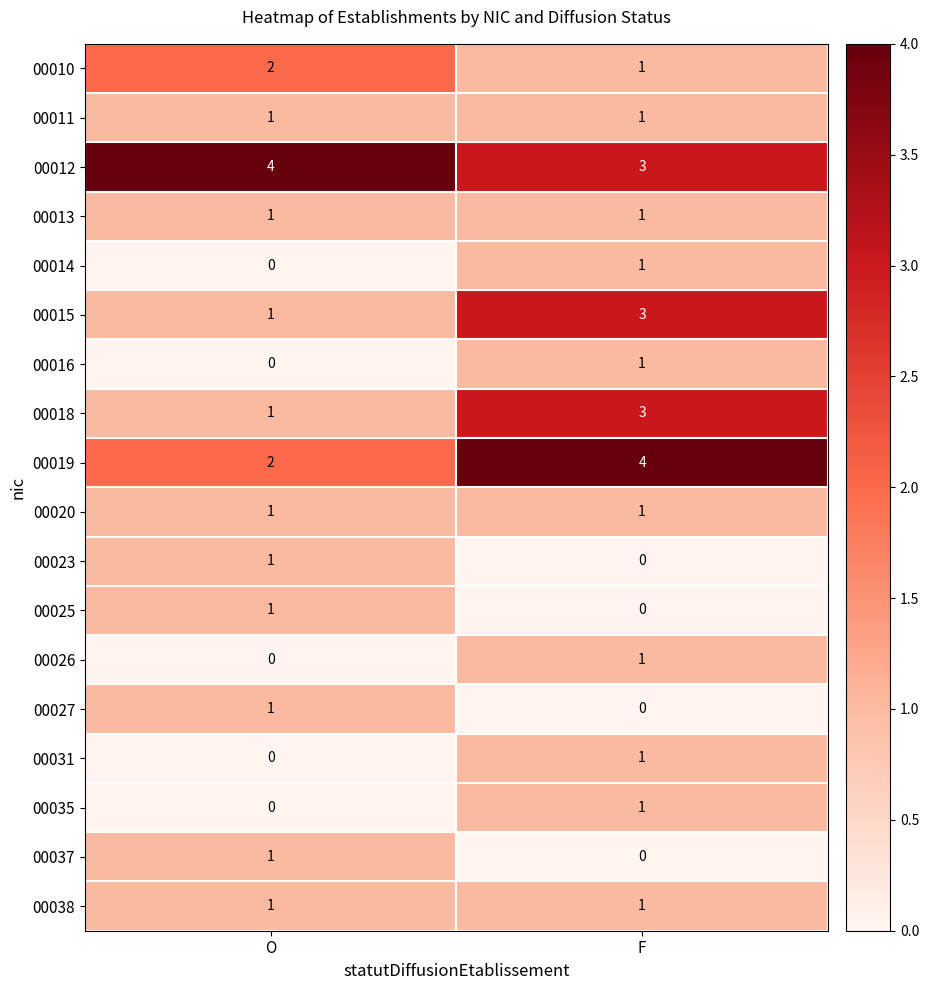

What is the difference between the highest and lowest values at F?

4